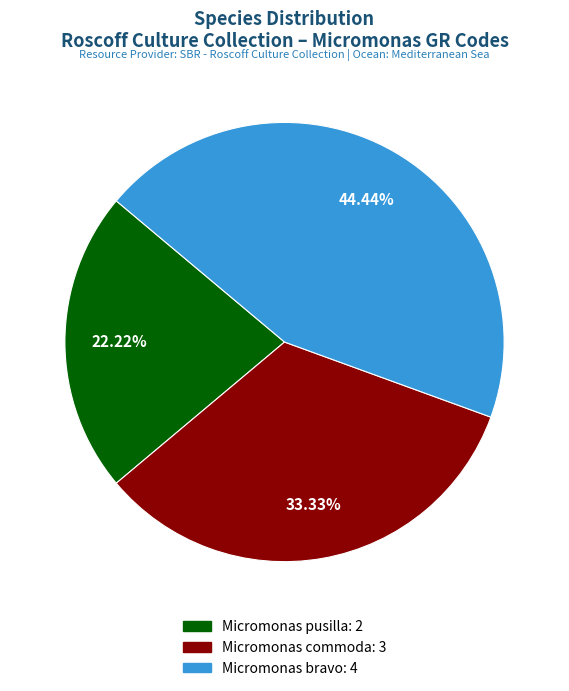

Is there any slice that represents more than half of the pie?

No